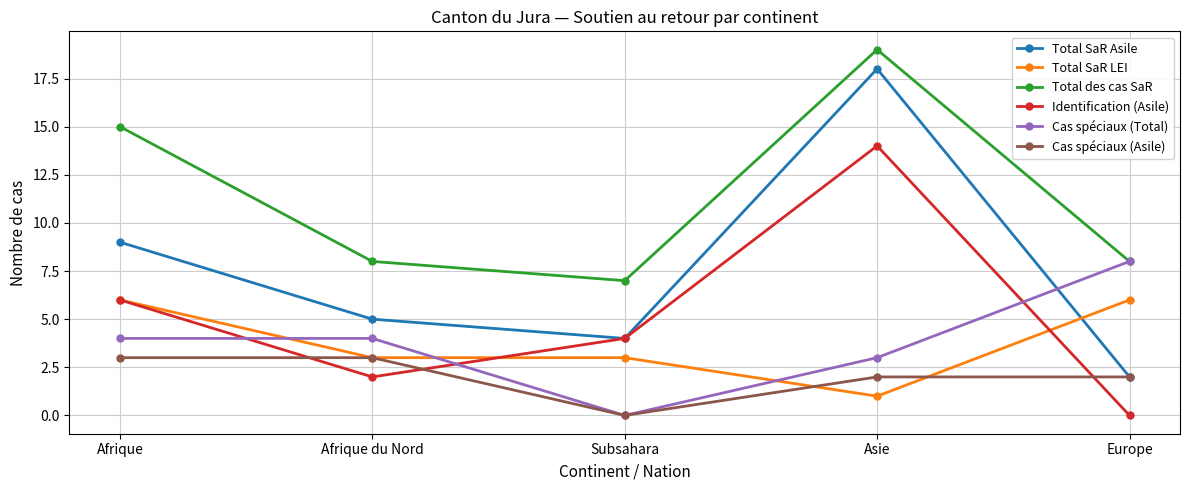

Does the chart display data point markers on the line(s)?

Yes